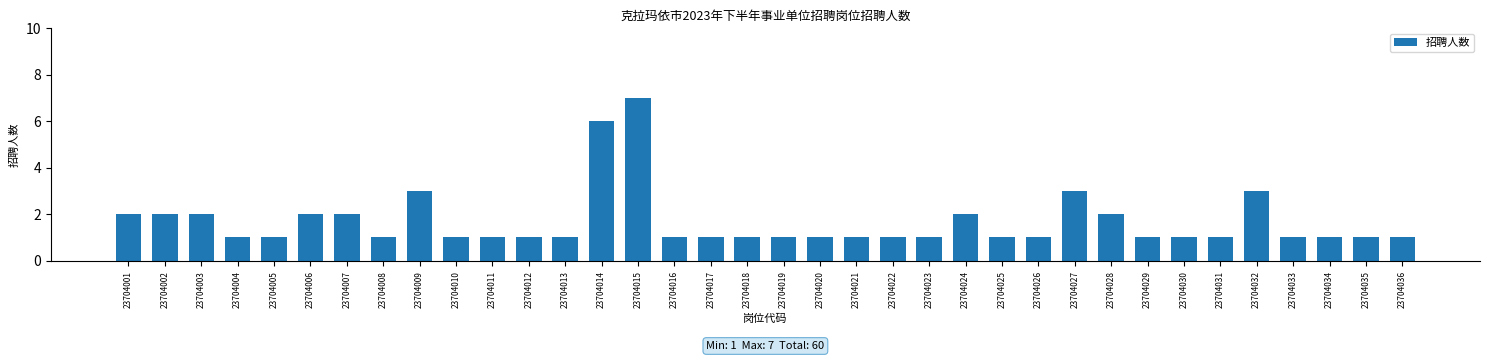

What is the difference between the maximum and minimum values?

6